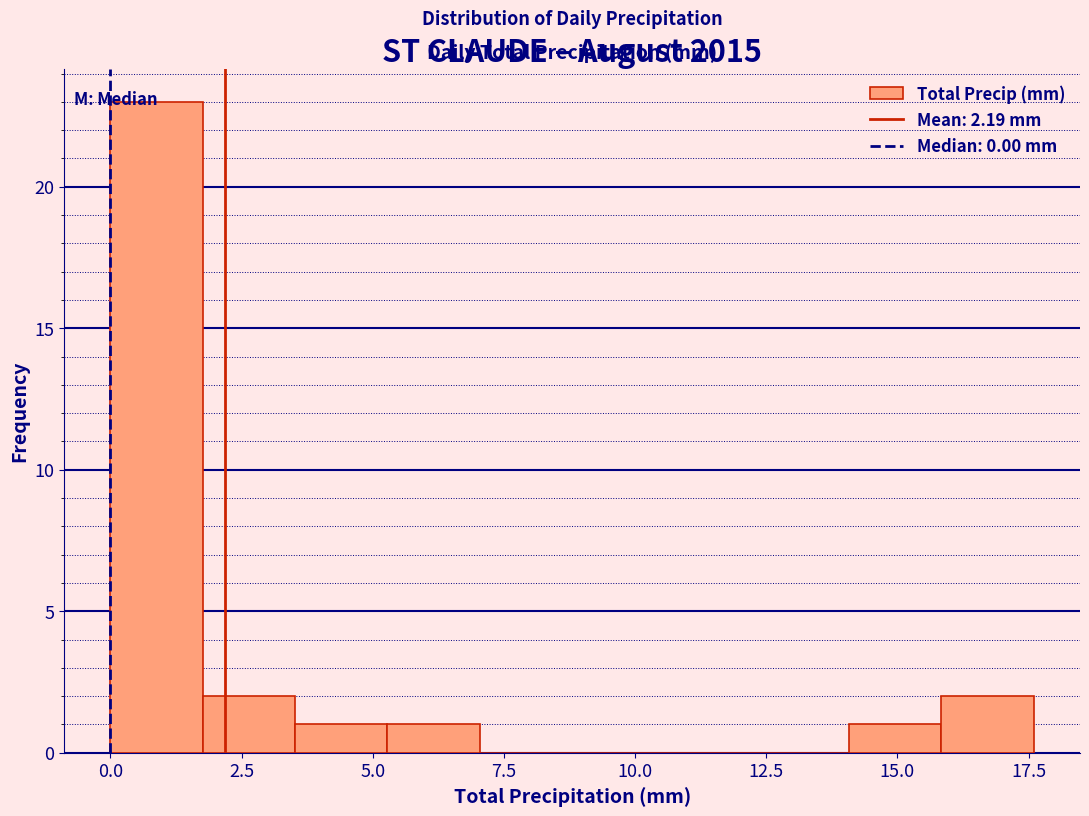

Read against the x-axis, roughly where is the centre of the tallest bar?

1.0